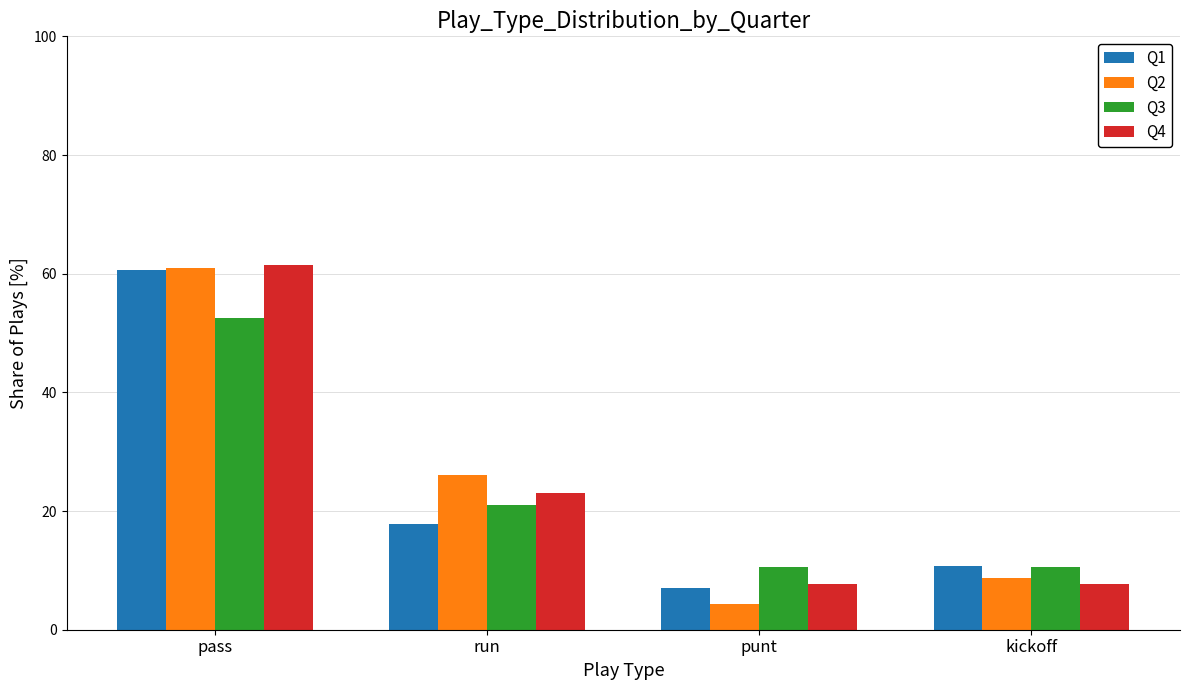

What is the difference between the highest and lowest values at pass?

8.9